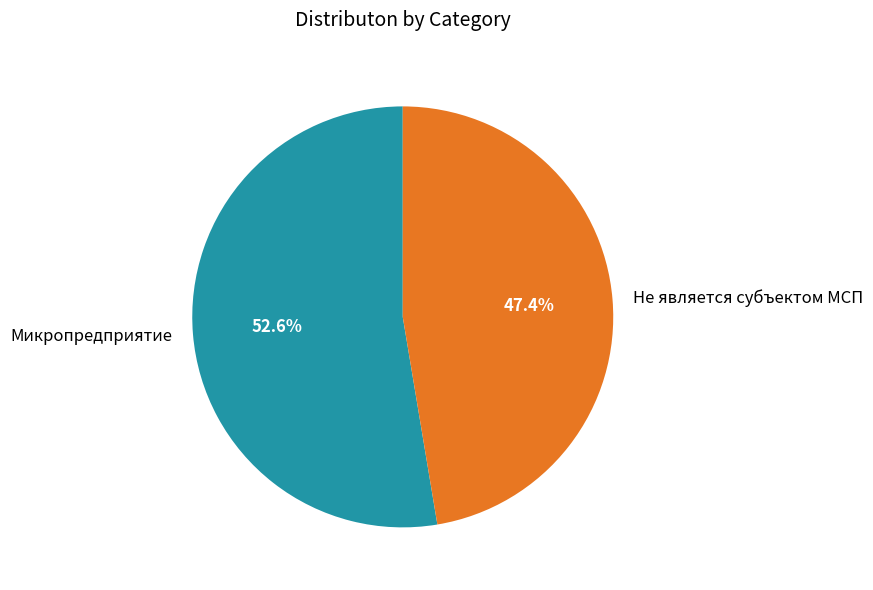

Does any single category account for the majority?

Yes